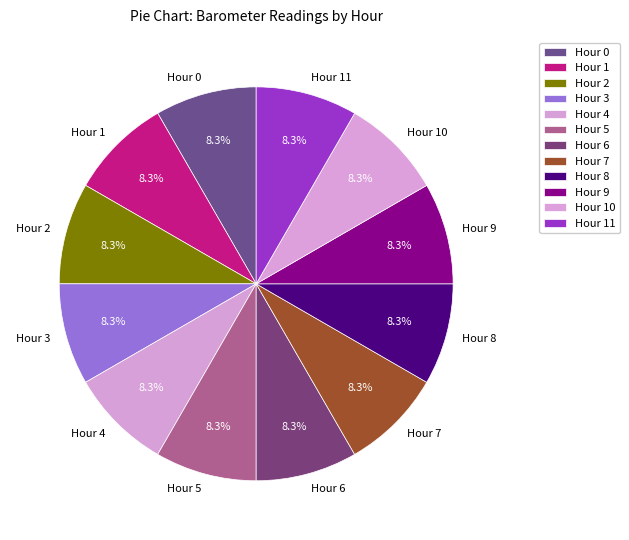

What is the ratio of the value at Hour 8 to the value at Hour 0?

1.0